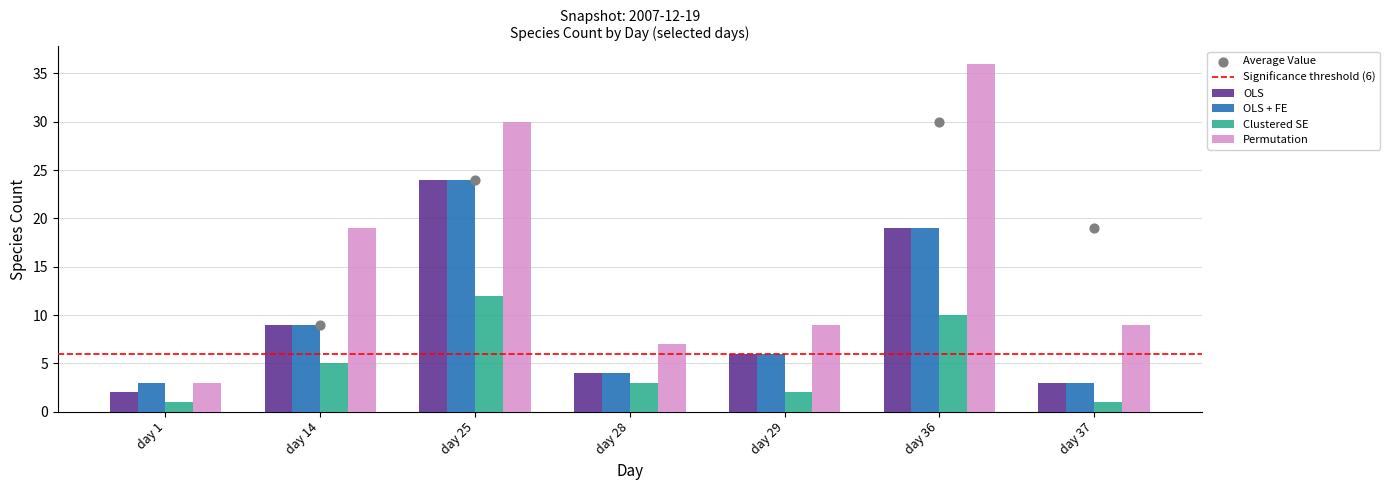

At how many categories does at least one series exceed 26?

2